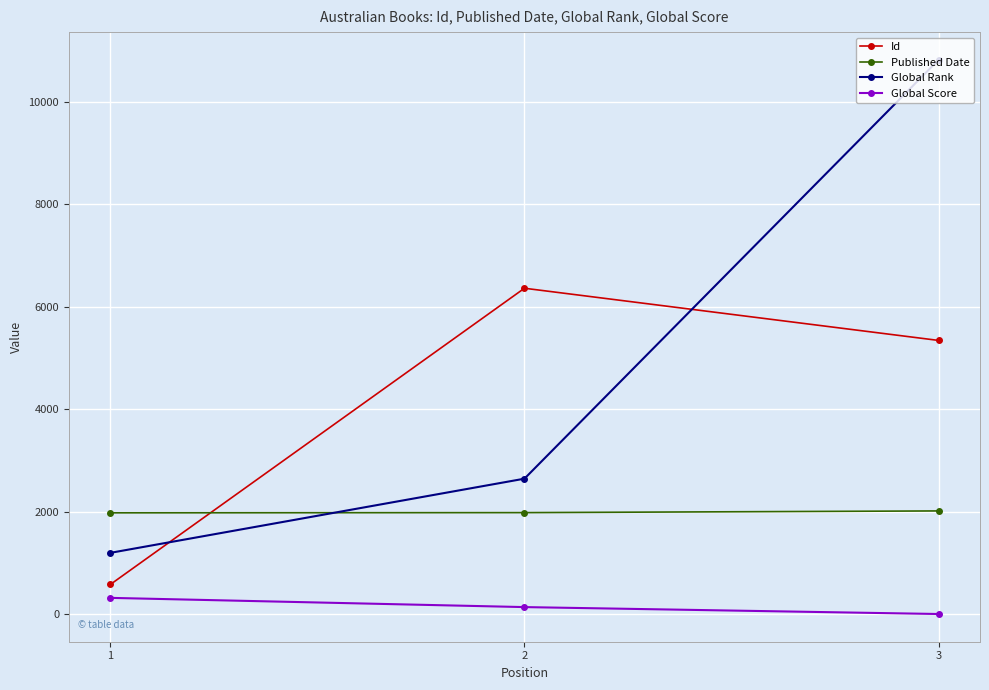

What is the greatest value displayed?

10817